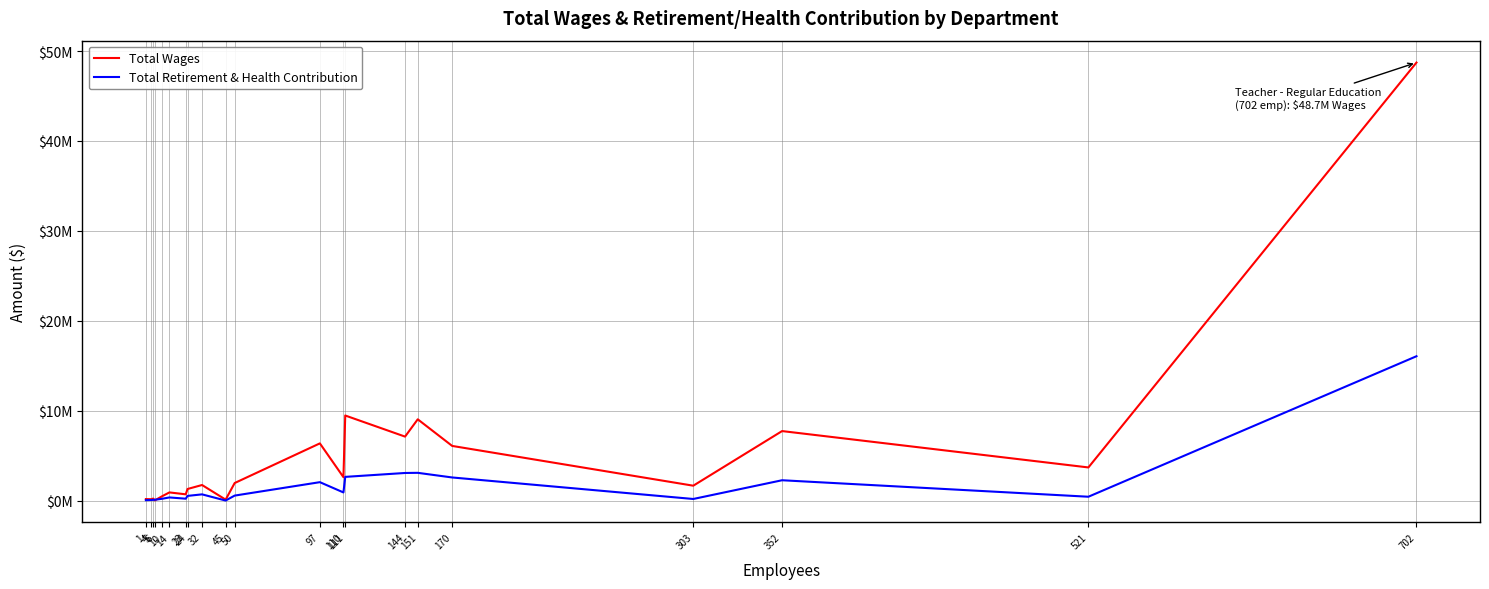

Reading left to right, list all the values displayed in this chart.

Total Wages: 163601	147274	216011	23500	483543	904101	692455	1285454	1728813	101420	1949066	6358191	2601039	9458348	7111365	9035485	6075366	1651802	7727231	3681991	48714652
Total Retirement & Health Contribution: 41244	63341	74008	87492	199266	345437	206433	517779	687808	1961	551115	2044113	902143	2633478	3066687	3082921	2567183	174225	2257743	424455	16050909